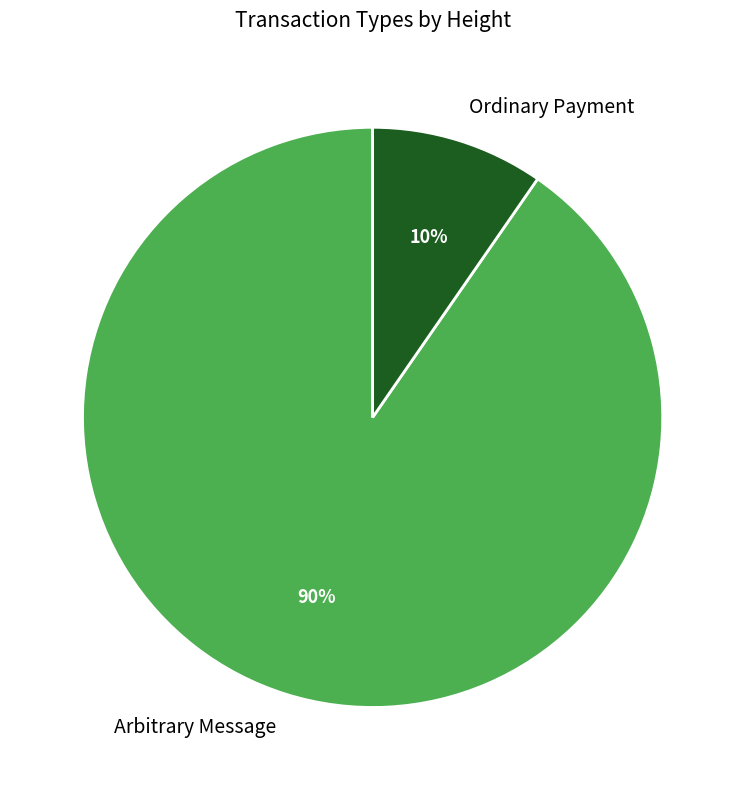

Combined, do Ordinary Payment and Arbitrary Message account for over 50%?

Yes